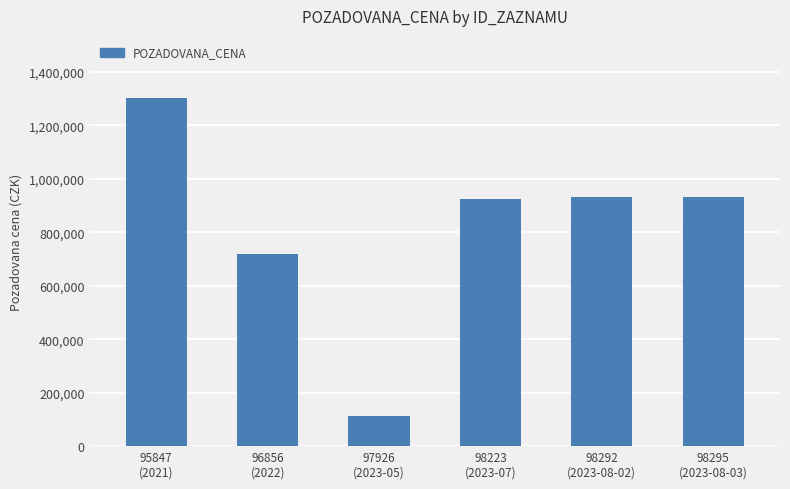

At which label is the value closest to 706040?

96856
(2022)